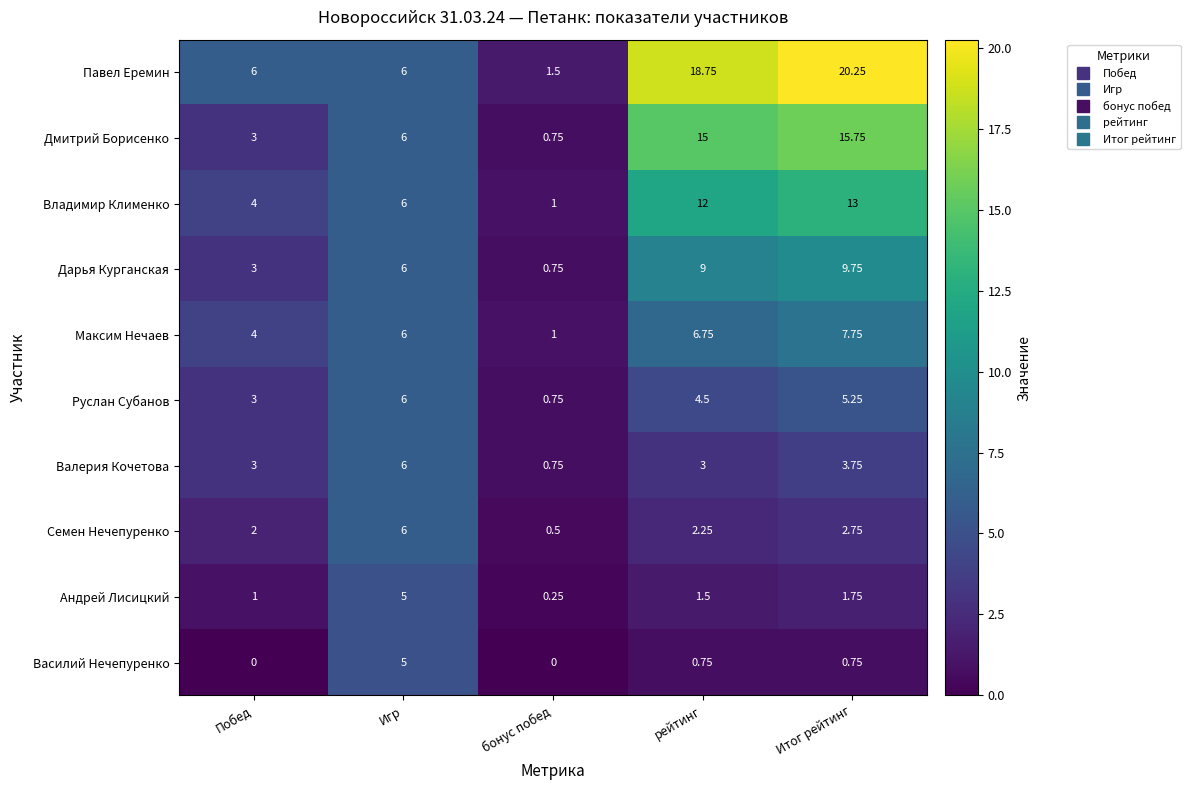

Rank the categories by Семен Нечепуренко value from lowest to highest.

бонус побед, Побед, рейтинг, Итог рейтинг, Игр